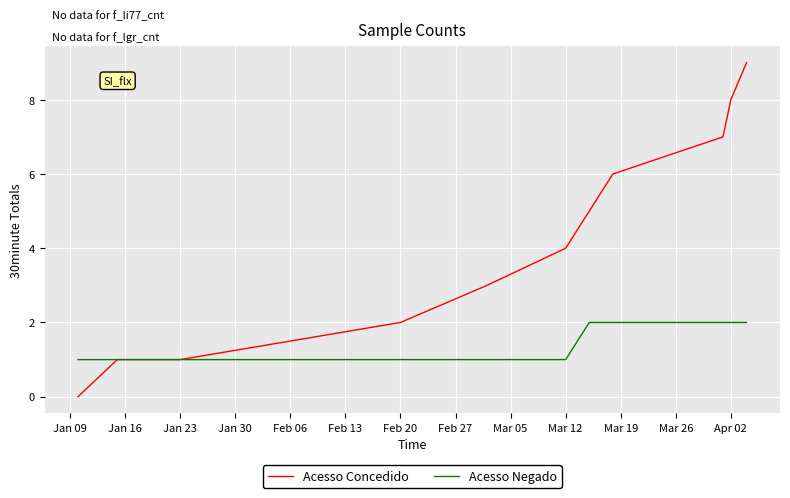

Which series has the largest total across all categories?

Acesso Concedido